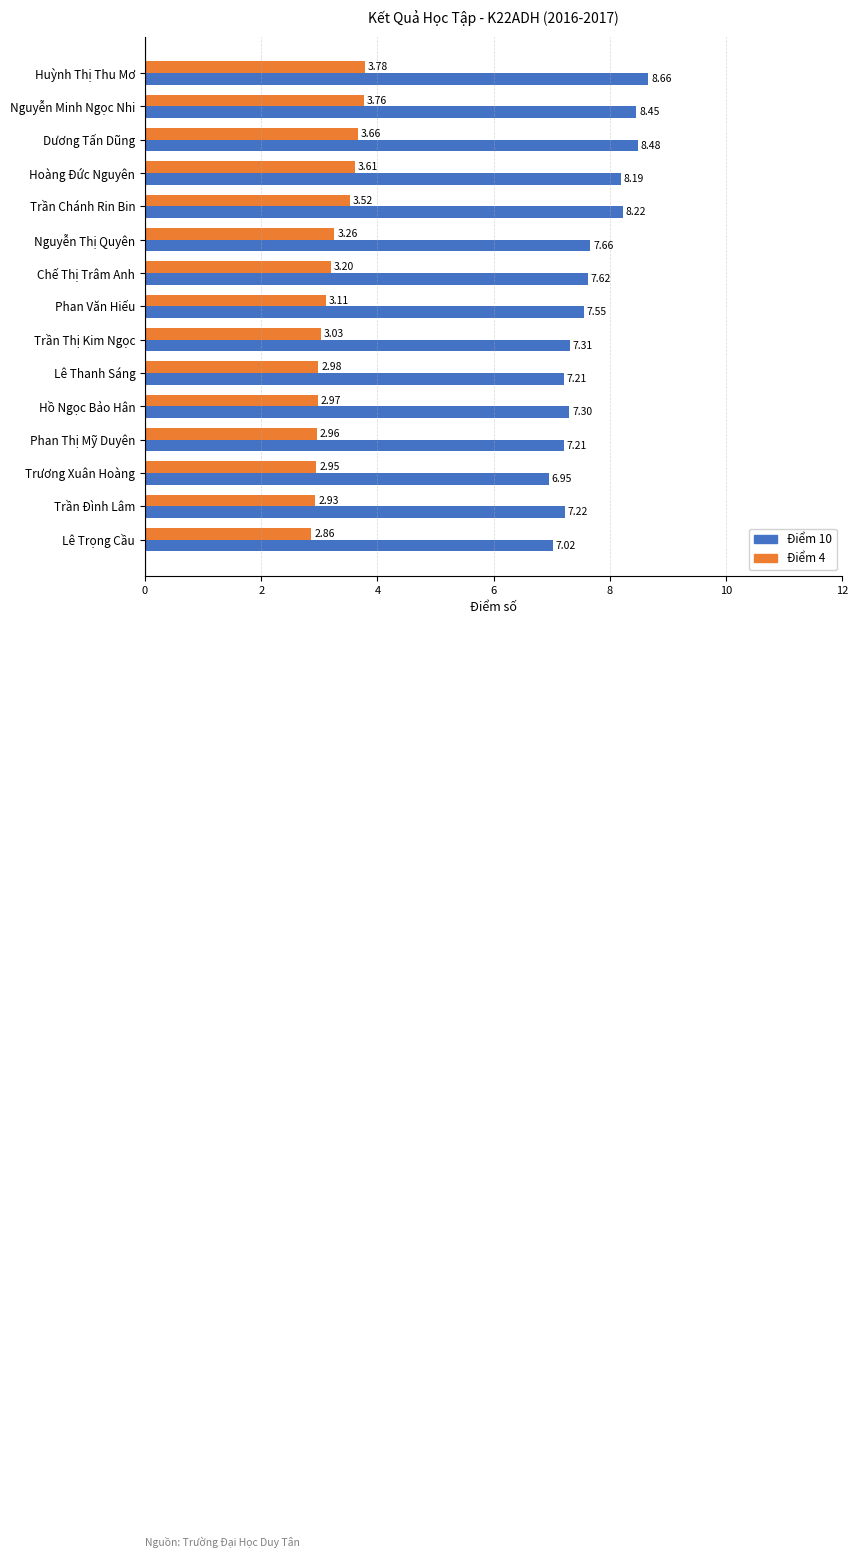

Which series changed the most between Trương Xuân Hoàng and Lê Trọng Cầu?

Điểm 4